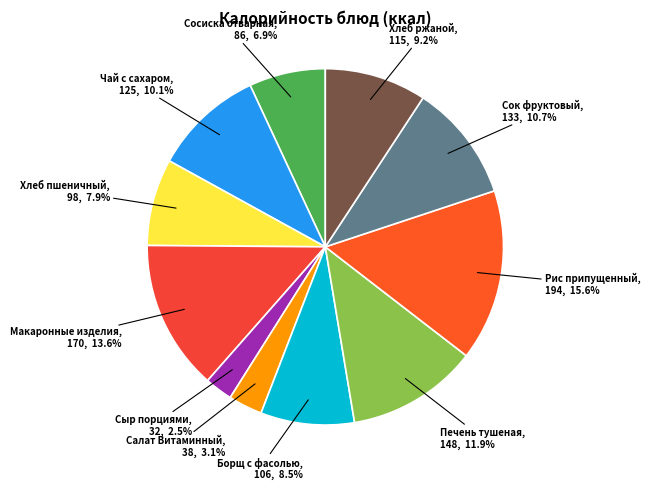

Which category has the smallest portion of the pie?

Сыр порциями